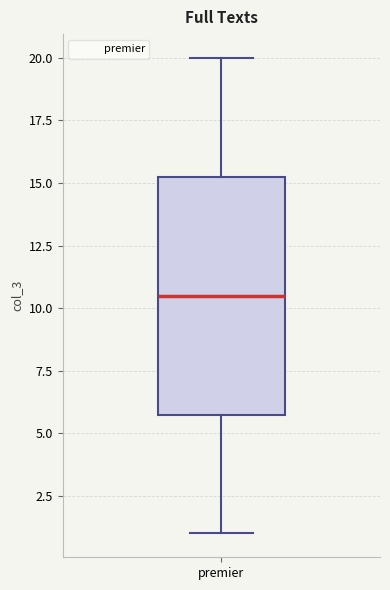

Where is the upper edge of the box for premier on the y-axis? The values are not printed on the chart, so give them approximately, as read against the axis.

15.5